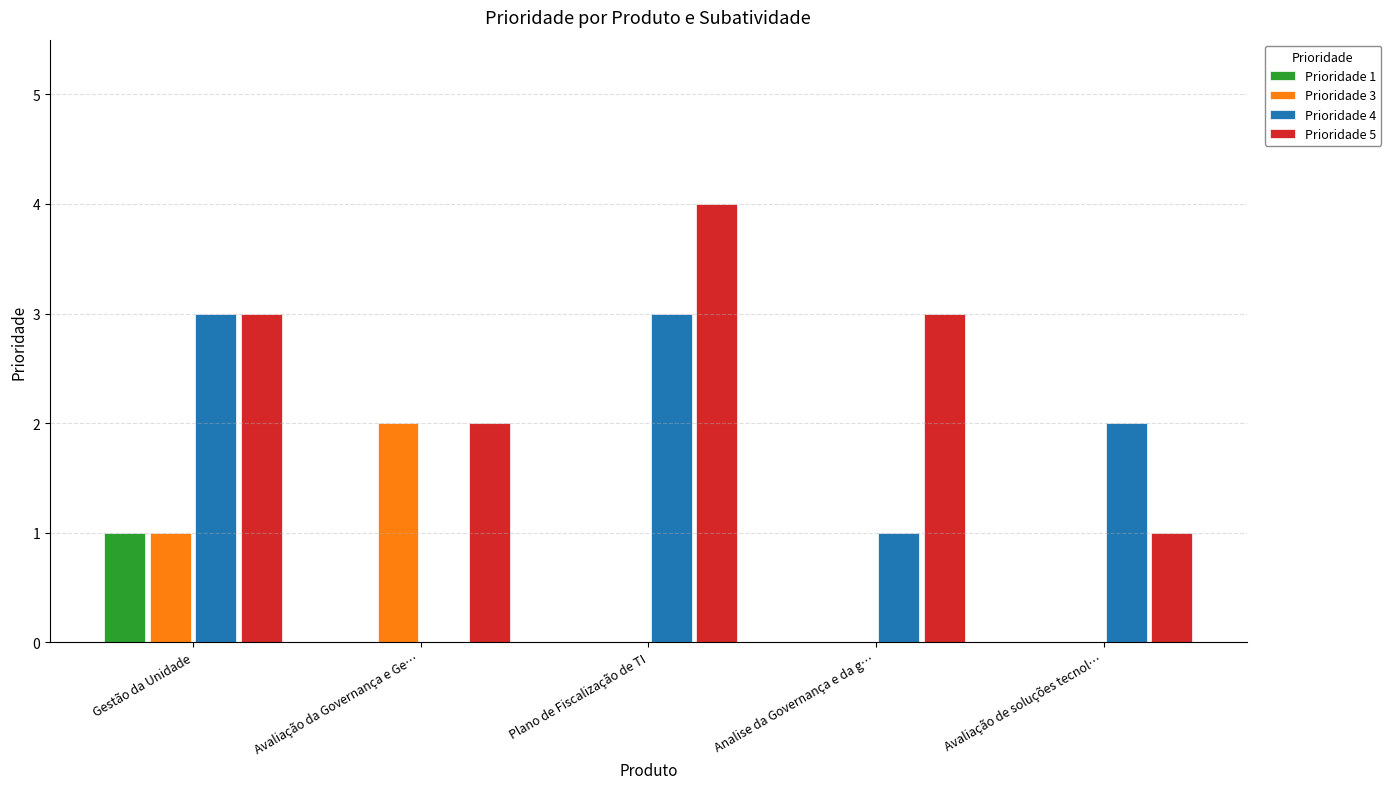

Count the number of categories in the chart.

5